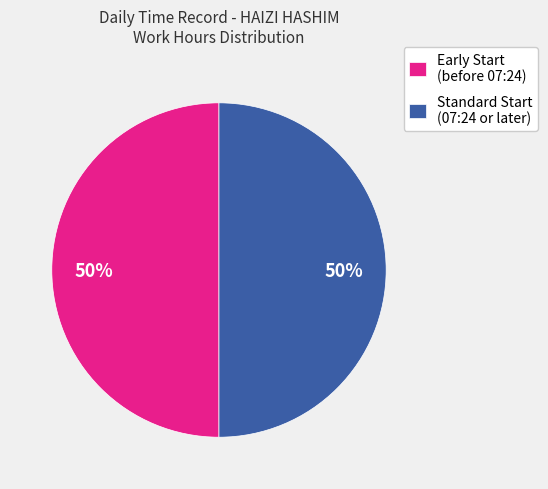

To the nearest percent, what is the average slice percentage?

50%